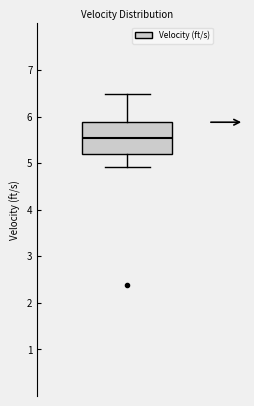

Transcribe this box plot: give where the median line is, the range the box spans, and where the two whiskers end, as read against the y-axis. The values are not printed on the chart, so give them approximately, as read against the axis.

median 5.5, box 5.2 to 5.9, whiskers 4.9 to 6.5